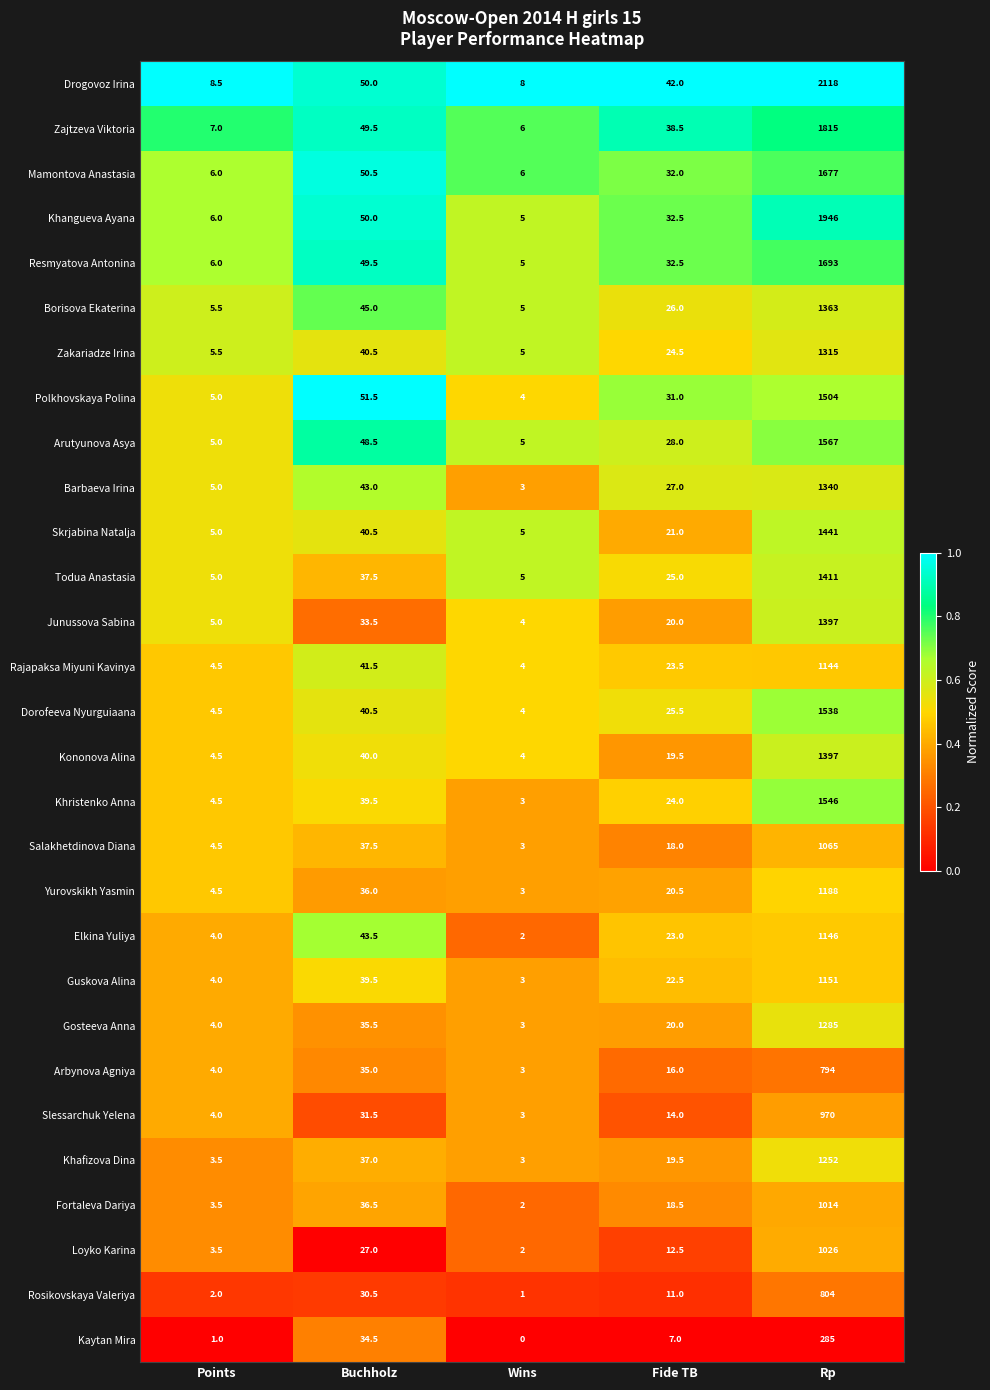

What is the greatest value displayed?

2118.0